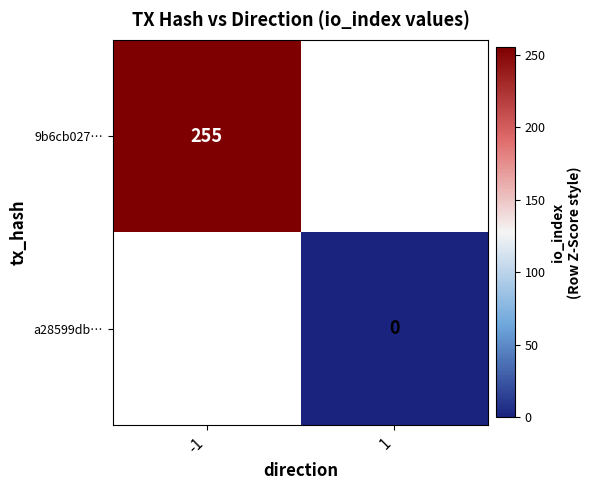

Is it true that 9b6cb027… equals 255 at -1?

True